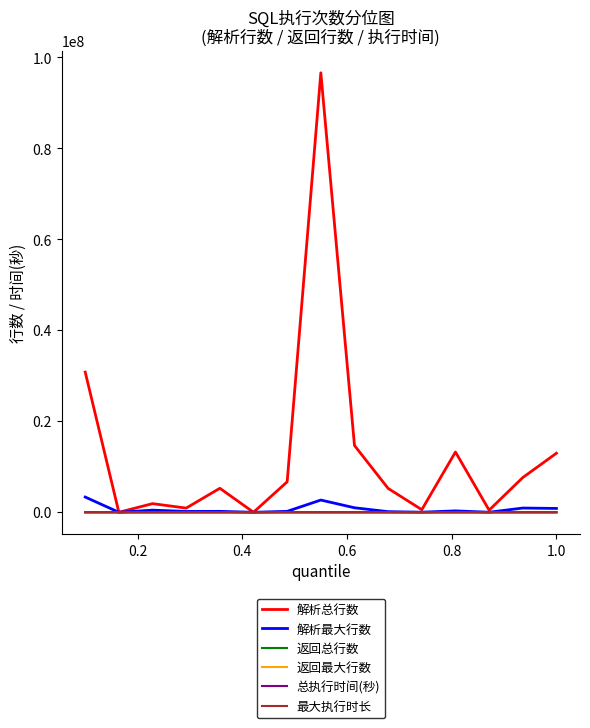

What is the greatest value displayed?

96597059